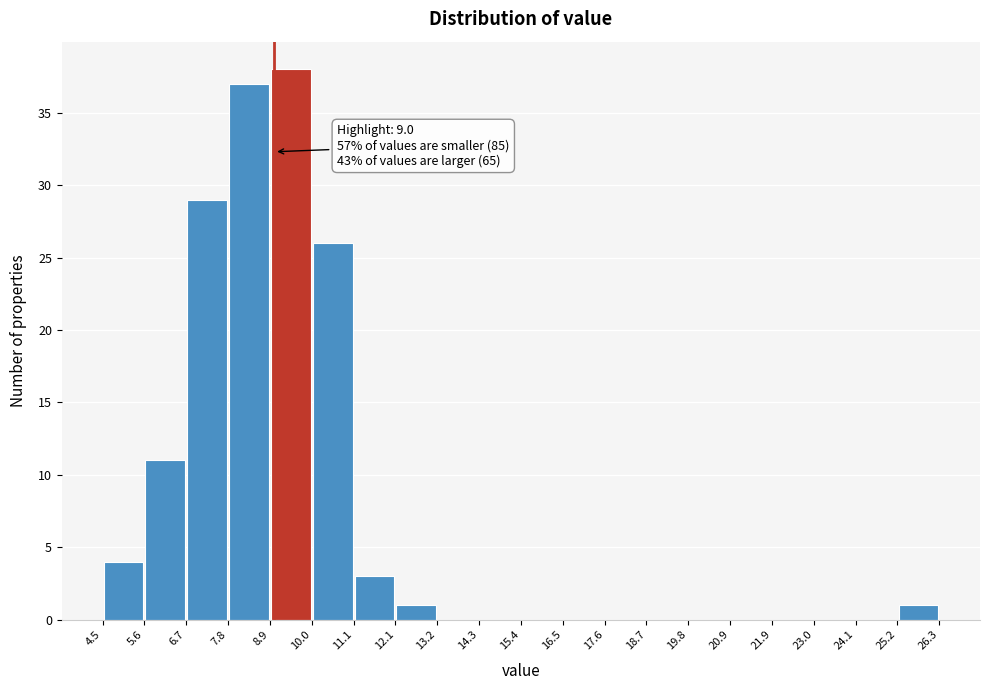

Over which range of the x-axis is the bar tallest?

8.9 to 10.0